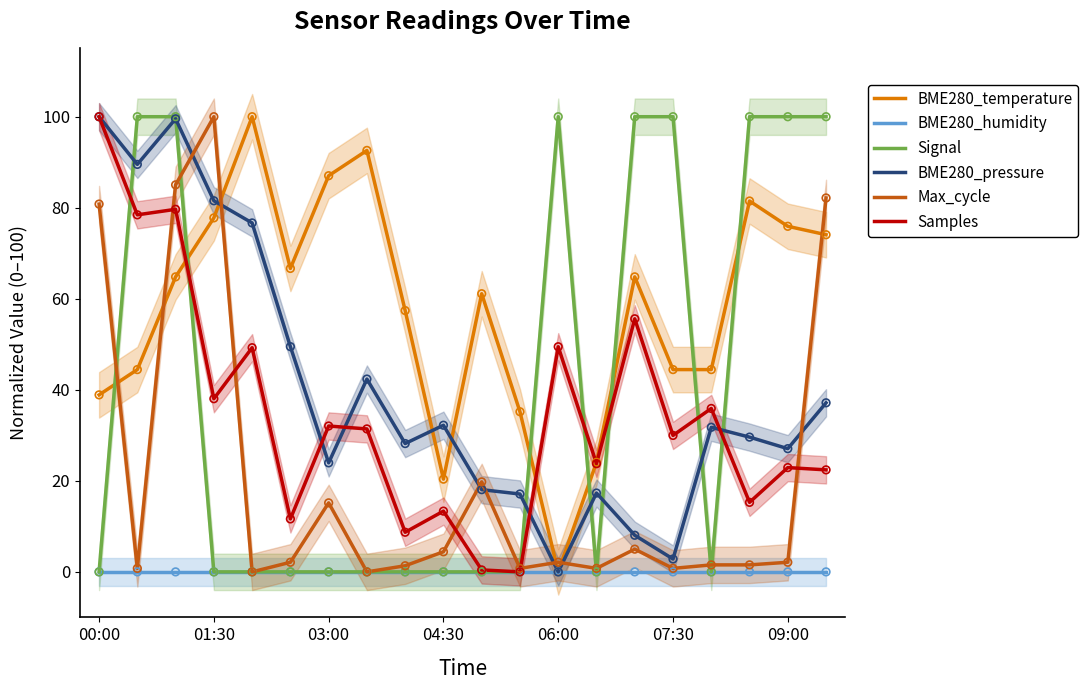

Which series has the widest spread of Y values?

BME280_temperature